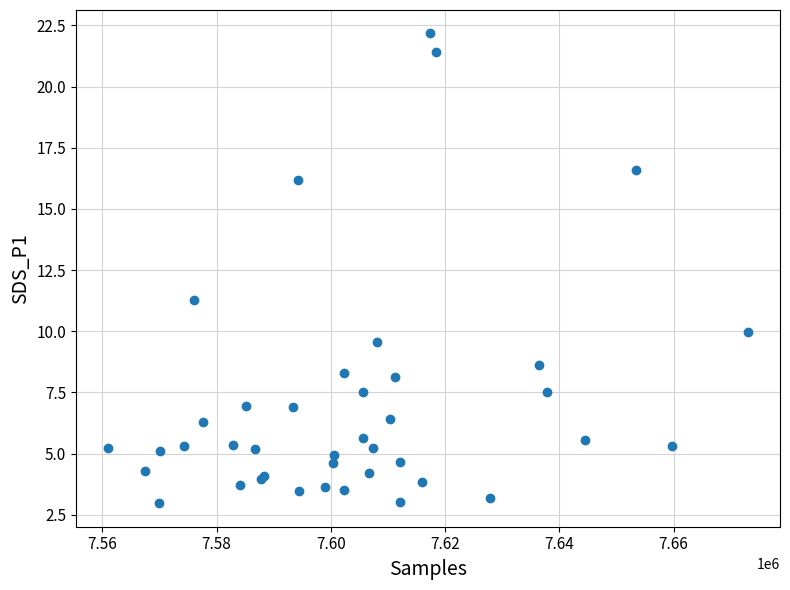

What Y value in the scatter plot is closest to 12?

11.3